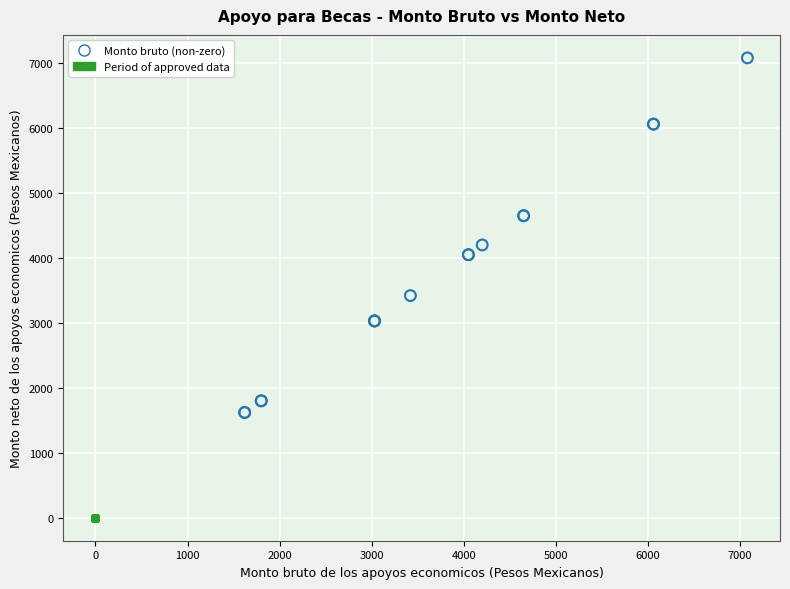

Which series reaches the minimum Y coordinate?

Period of approved data